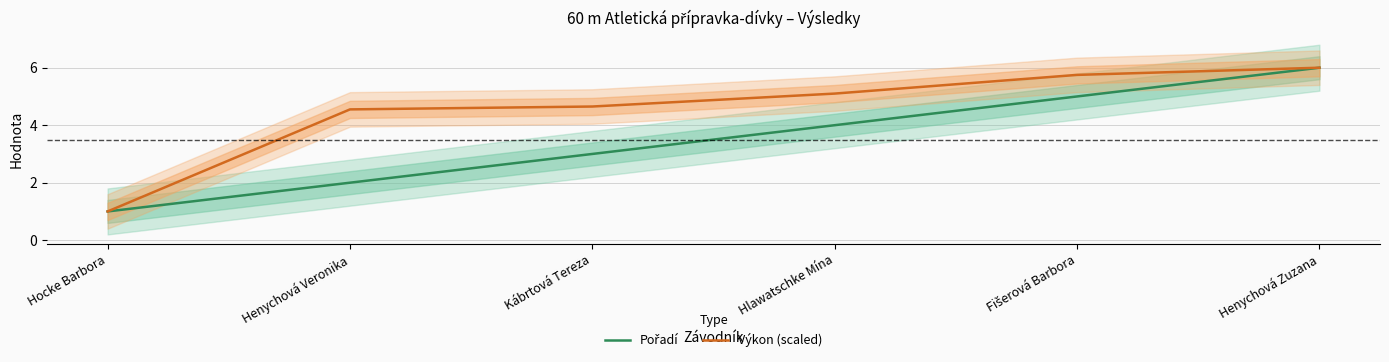

What is the maximum value for Výkon (scaled)?

6.0